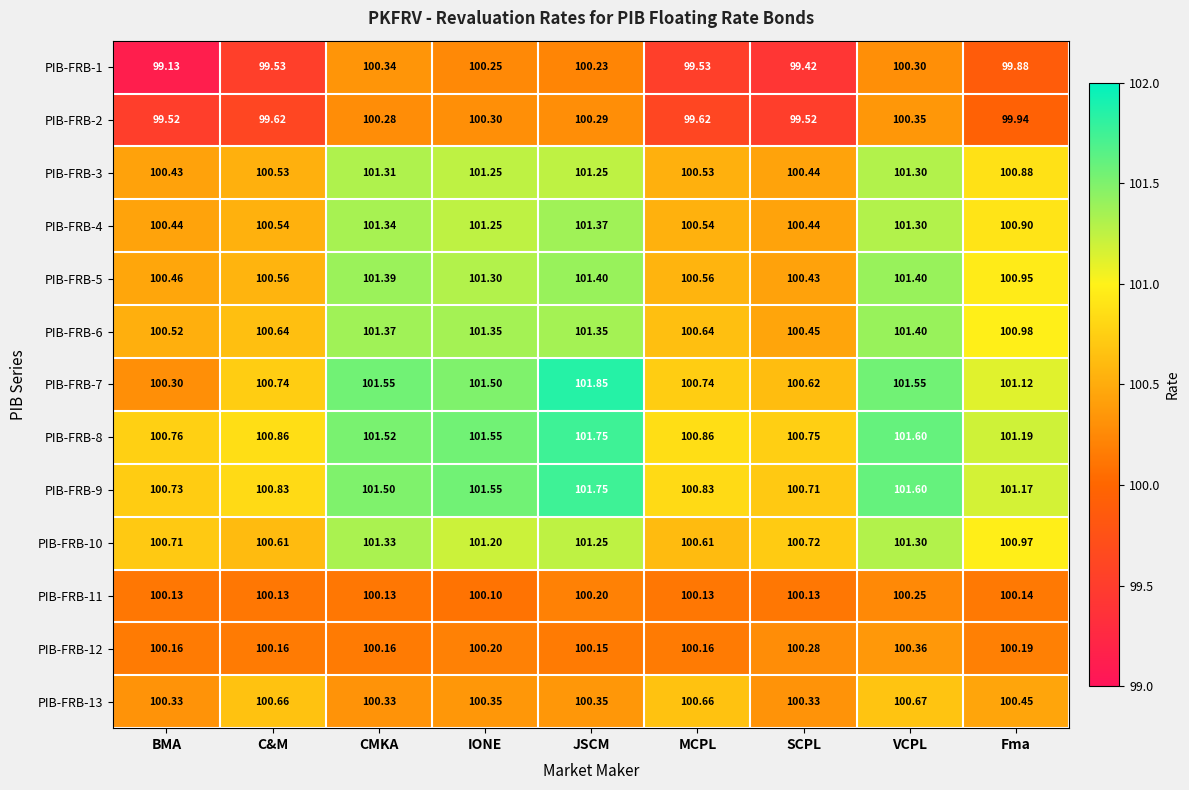

At which label does PIB-FRB-3 reach its peak?

CMKA